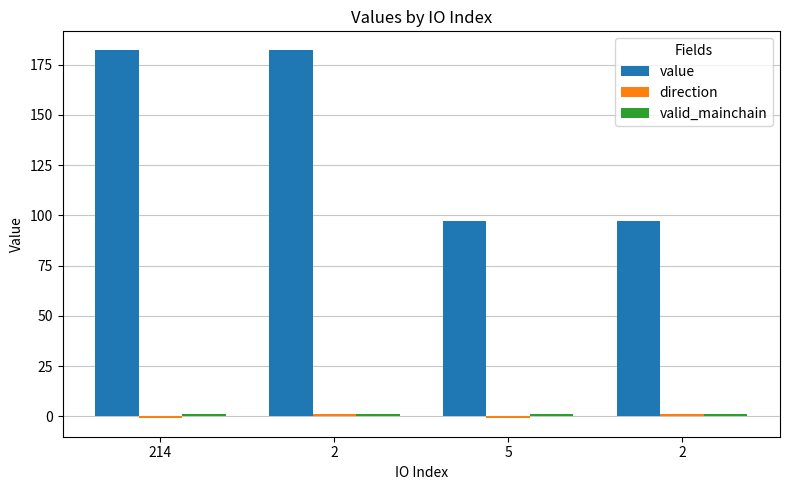

Rank the categories by valid_mainchain value from lowest to highest.

214, 2, 5, 2